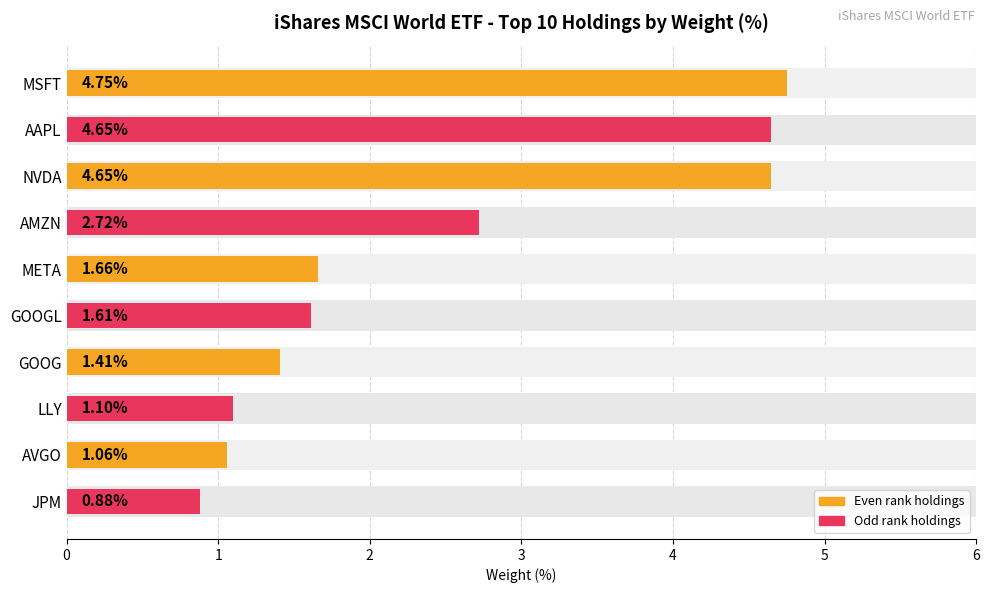

What is the change in value from MSFT to LLY?

-3.6